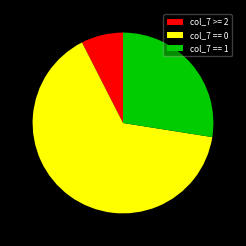

Is the sum of col_7 == 1 and col_7 >= 2 greater than half?

No